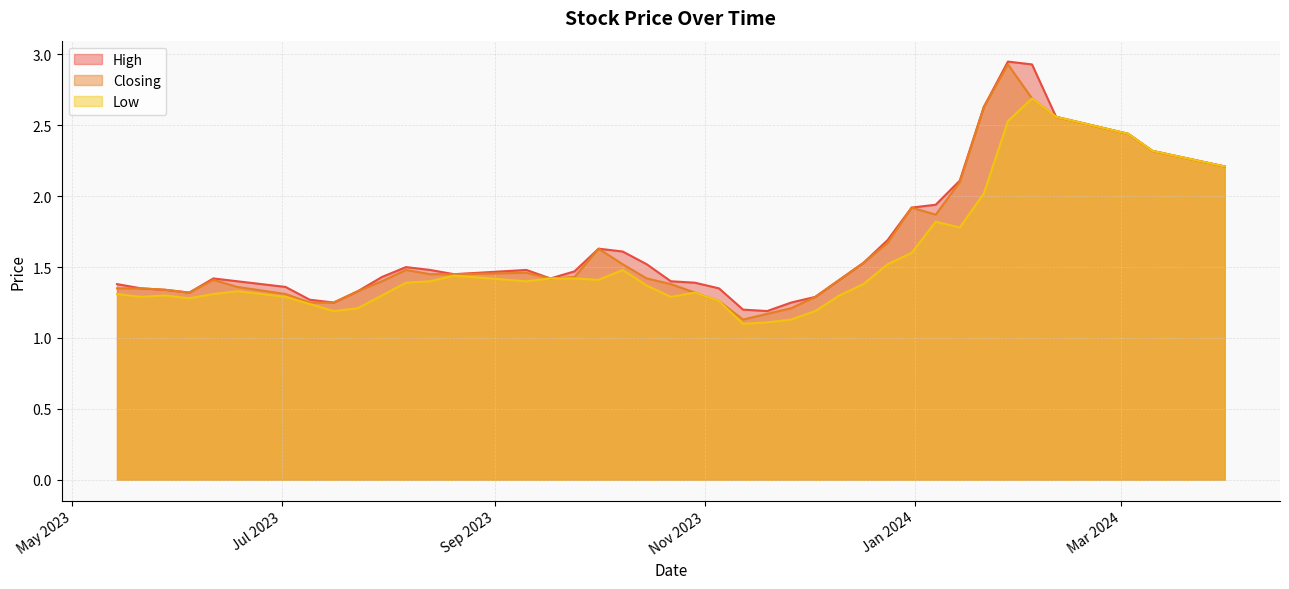

True or false: Low and Closing intersect in this chart.

False